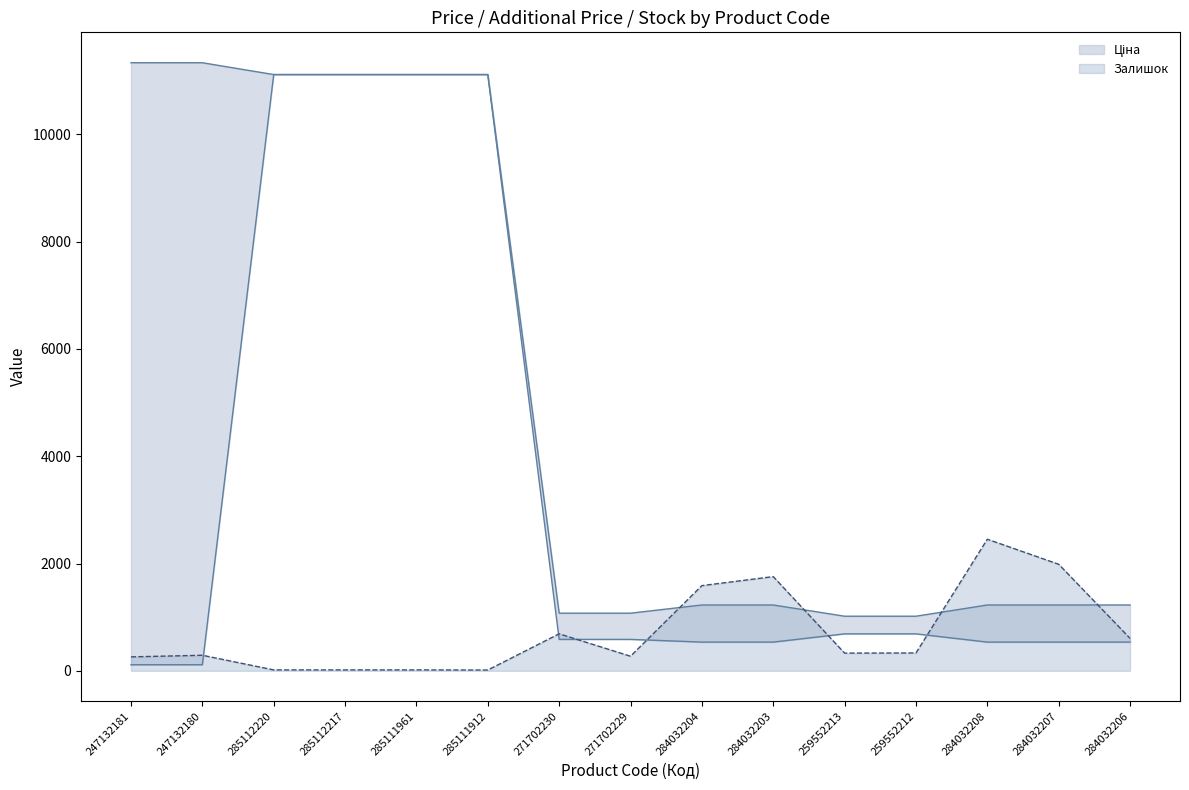

The value of Залишок at 284032207 is 673. True or false?

False